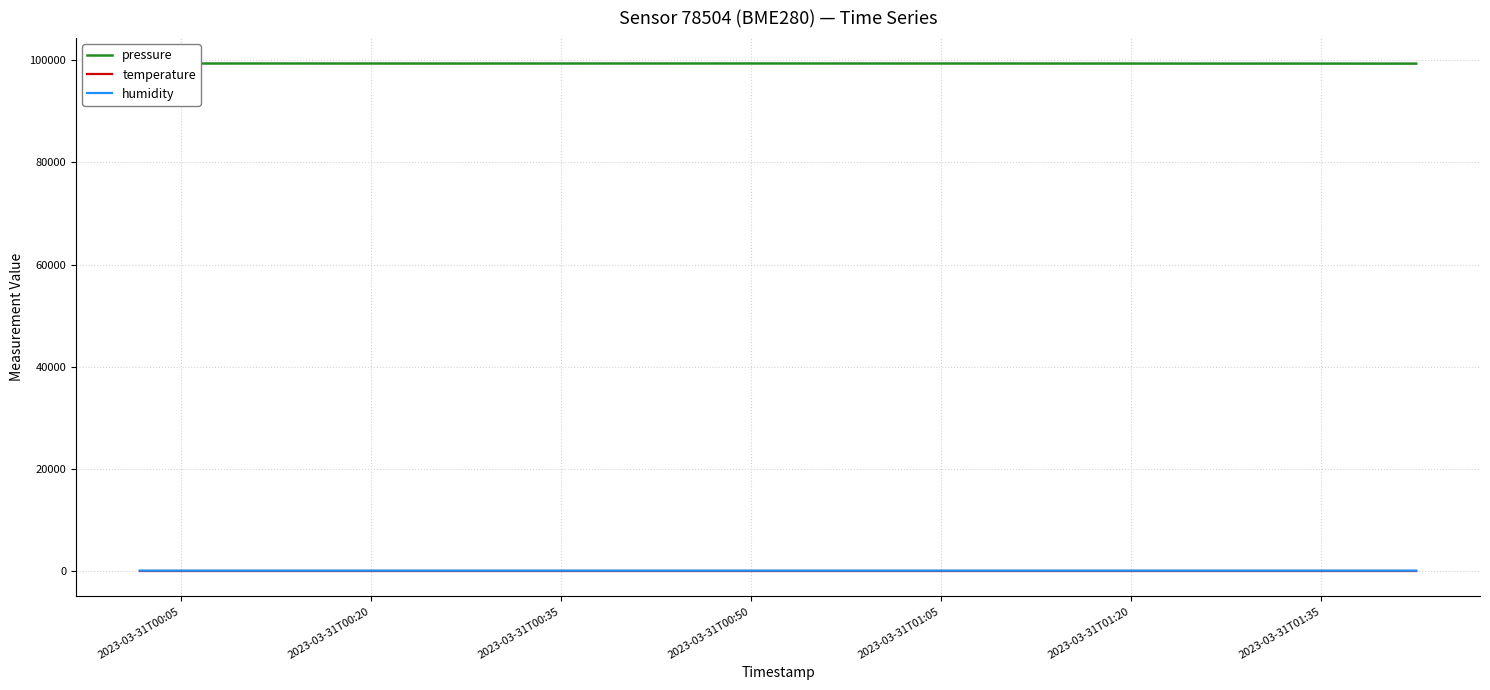

True or false: pressure and humidity intersect in this chart.

False